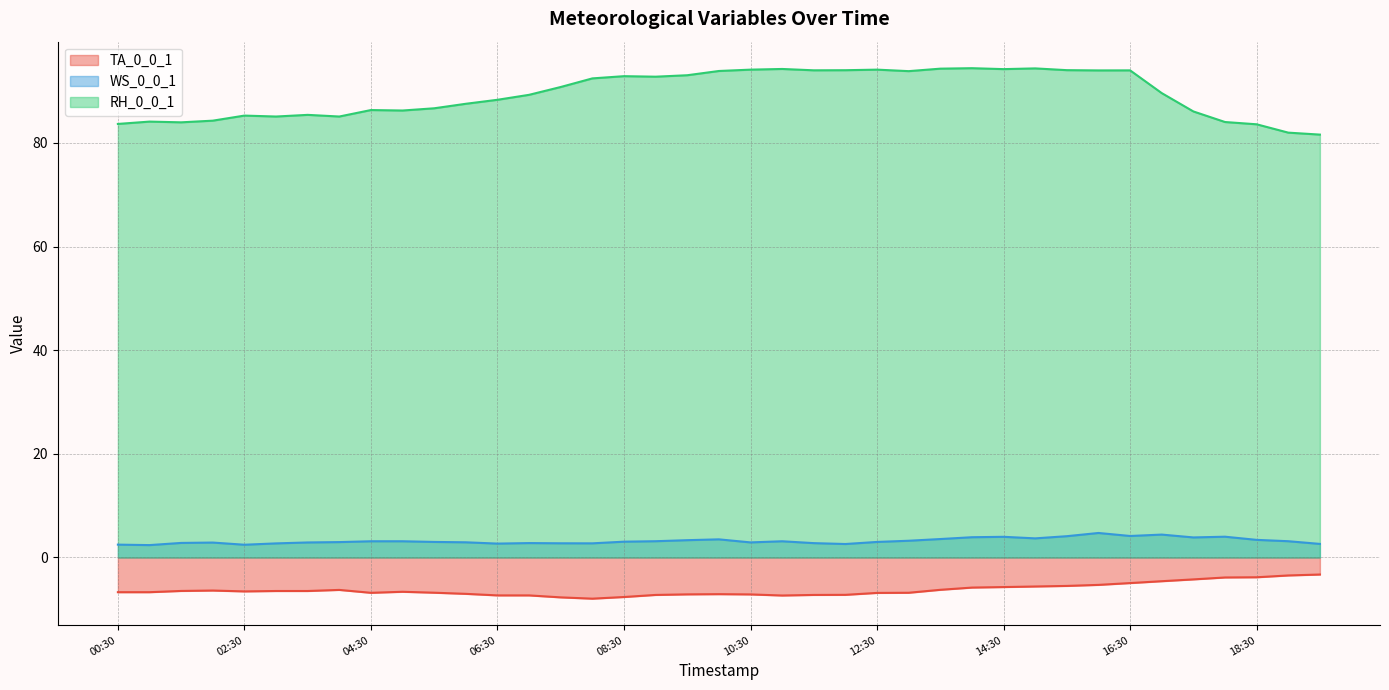

Which series has the largest range (max minus min)?

RH_0_0_1